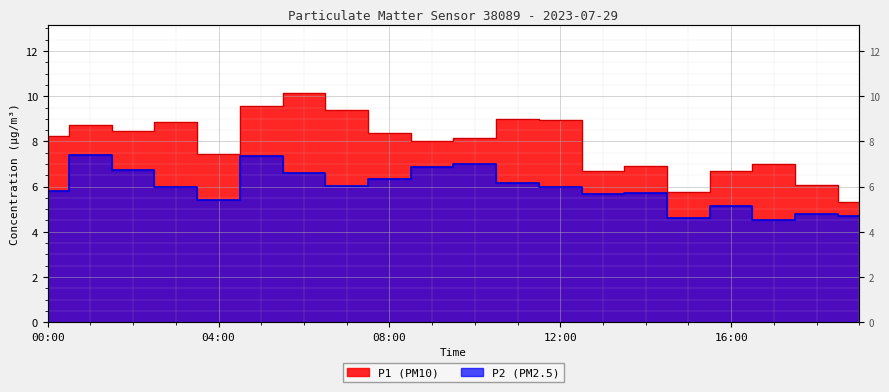

Count the number of categories in the chart.

20